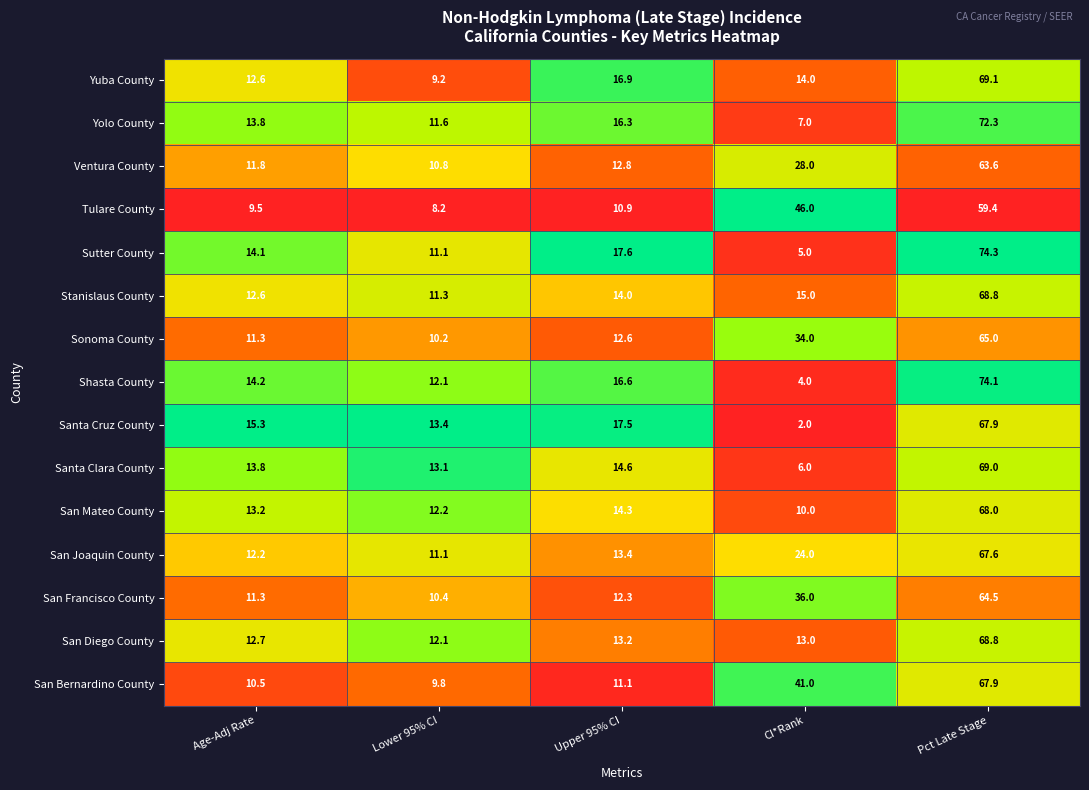

At which category is the sum across all series the highest?

Pct Late Stage